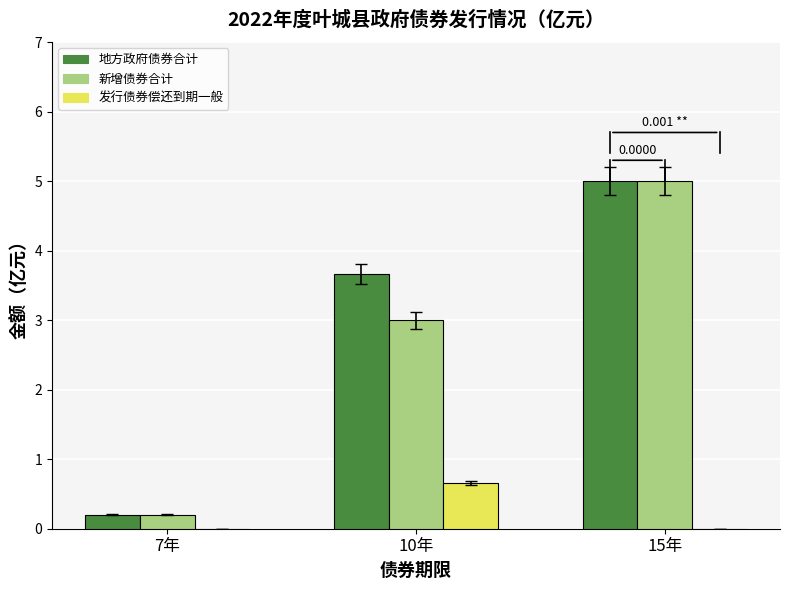

What is the total value across all series at 15年?

10.0